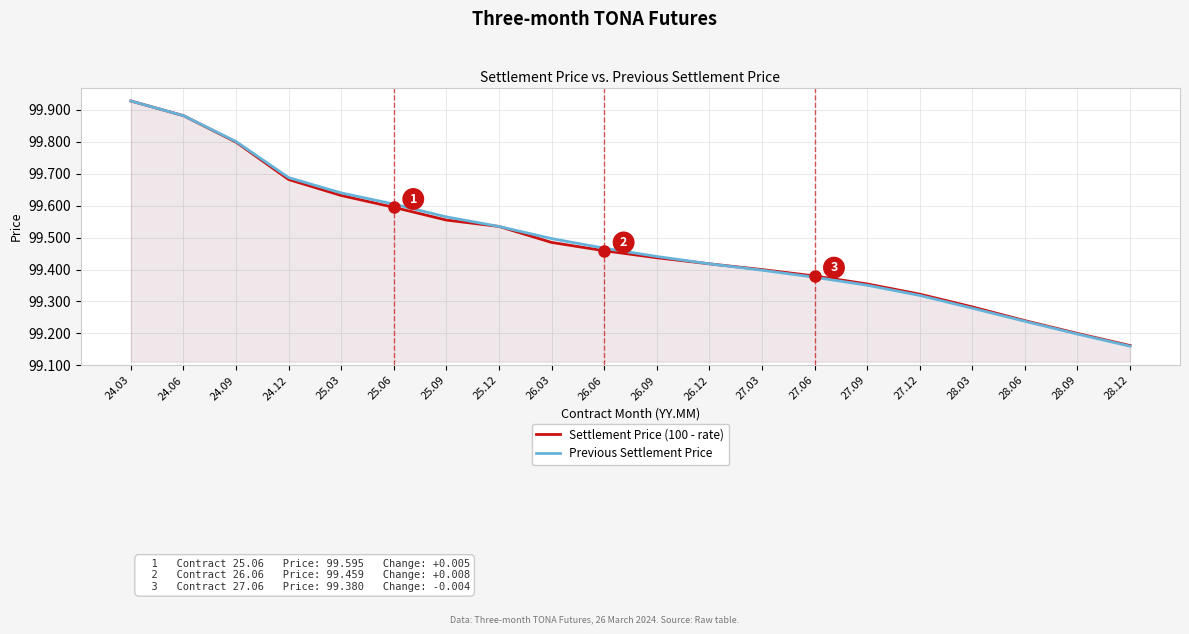

What is the difference between the second highest and second lowest values in the Previous Settlement Price series?

0.7